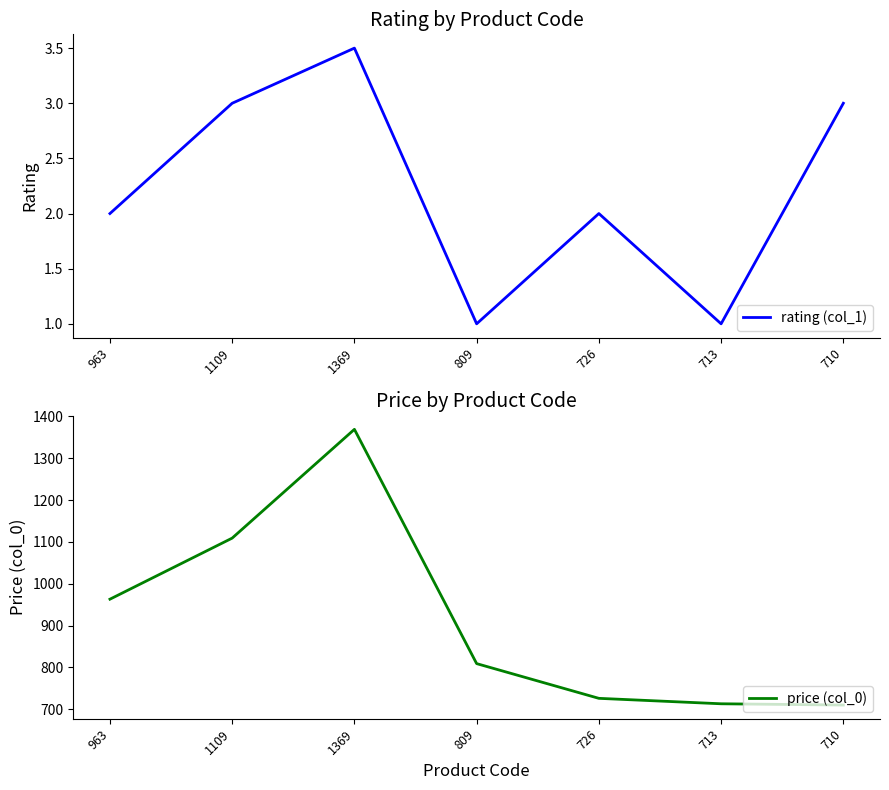

What is the highest value of the rating (col_1) series?

3.5